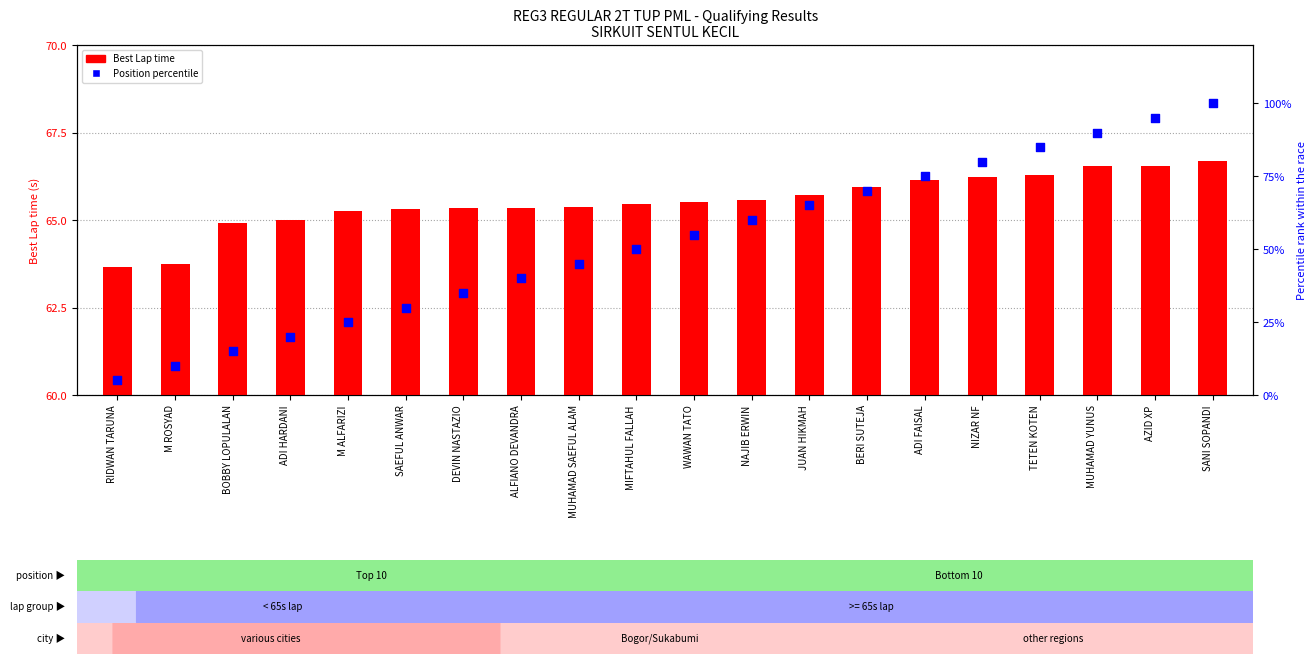

At how many categories does at least one series exceed 97?

1